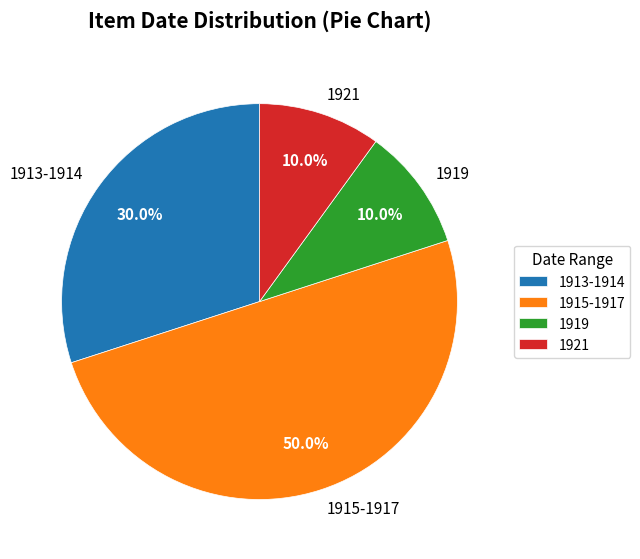

Combined, do 1919 and 1921 account for over 50%?

No